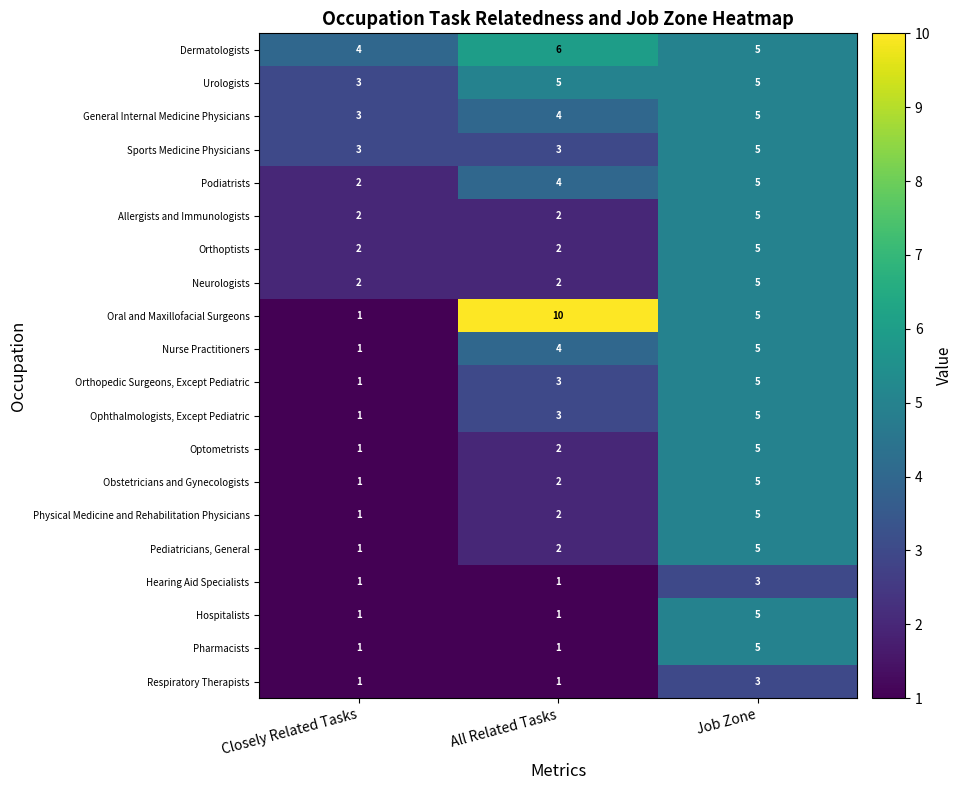

Which category has the highest value across all series?

All Related Tasks